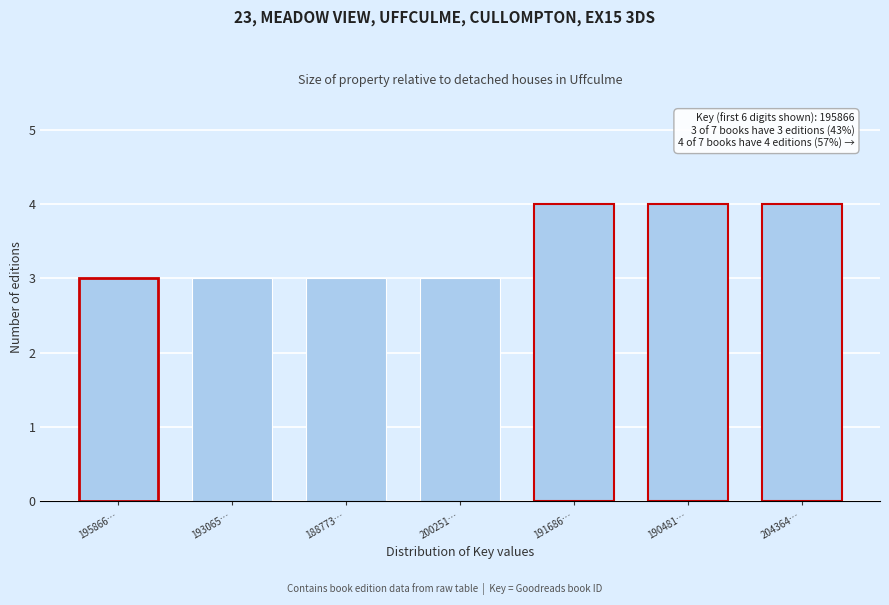

Reading left to right, extract all data points from this chart.

195866…=3	193065…=3	188773…=3	200251…=3	191686…=4	190481…=4	204364…=4